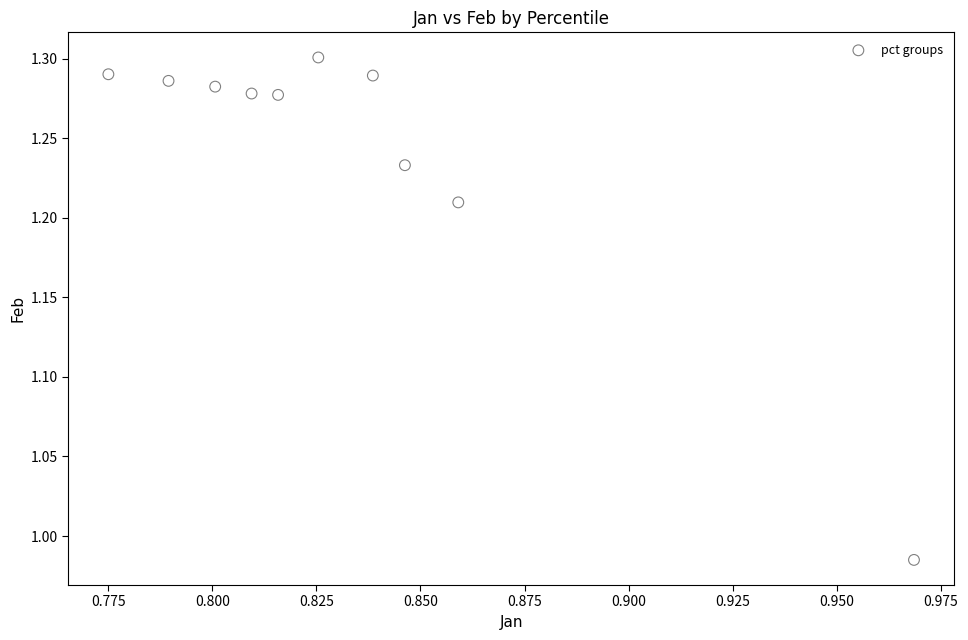

What is the range of Y values (max minus min)?

0.3